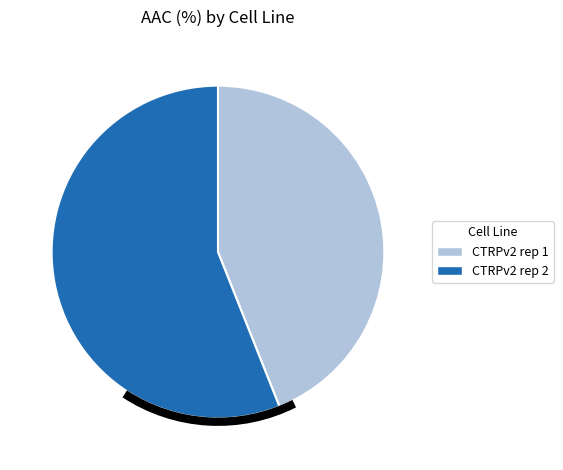

Which slice is the smallest?

CTRPv2 rep 1